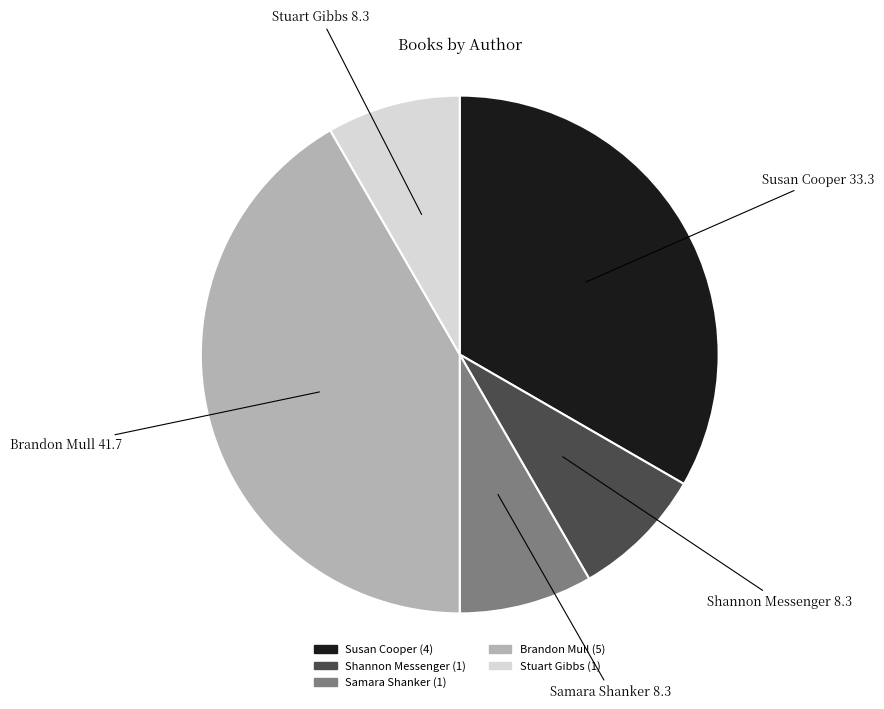

How many segments does this pie chart have?

5